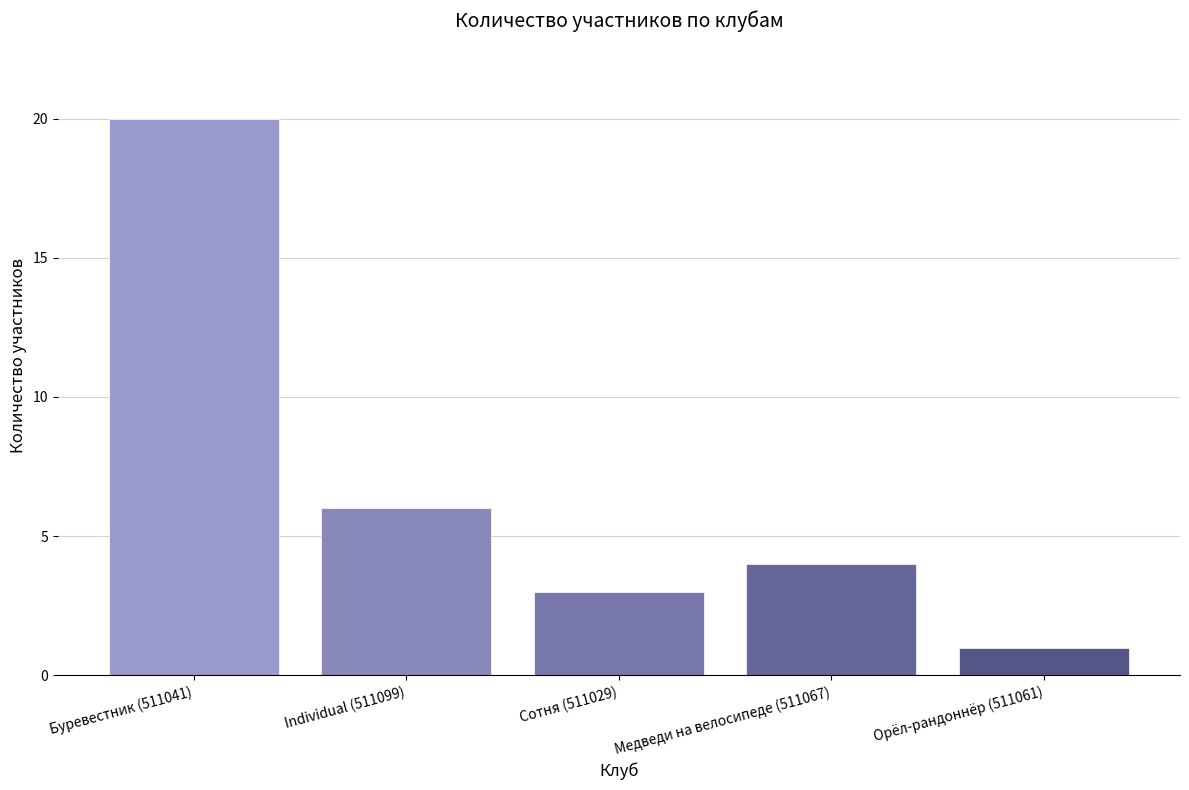

What is the minimum value shown in the chart?

1